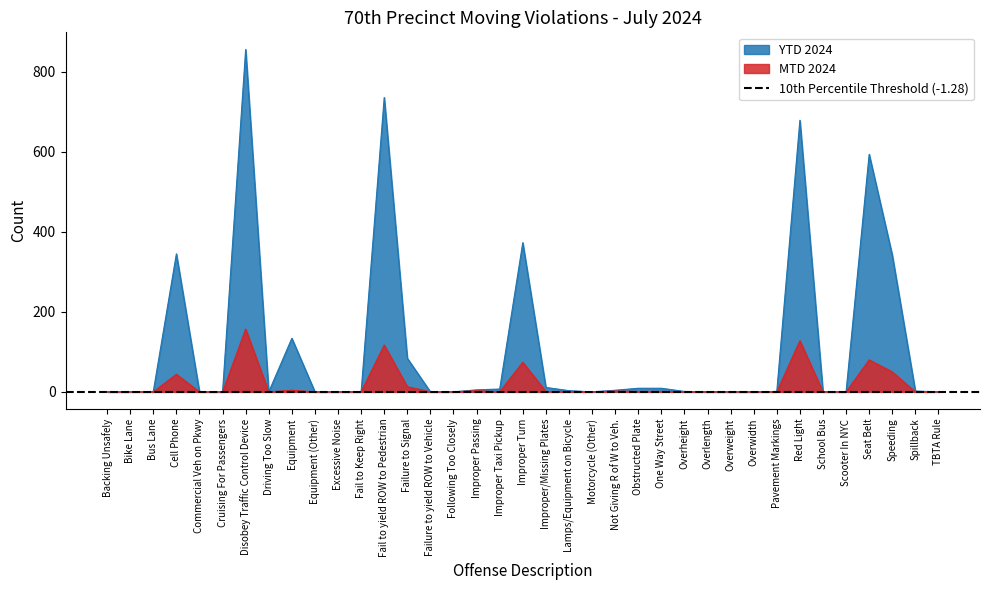

True or false: MTD 2024 and YTD 2024 intersect in this chart.

False